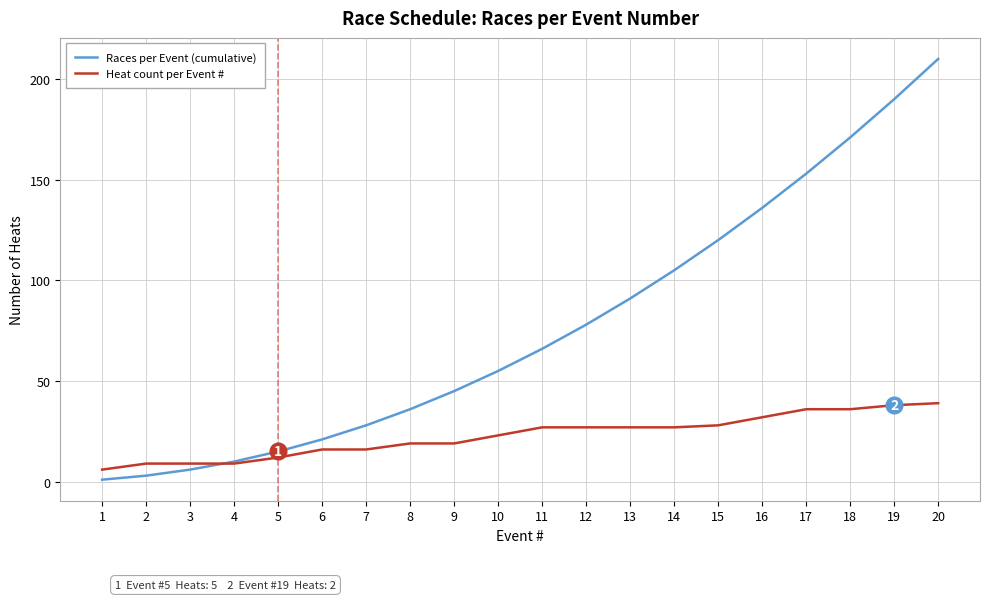

Rank the series at 7 from highest to lowest value.

Races per Event (cumulative), Heat count per Event #